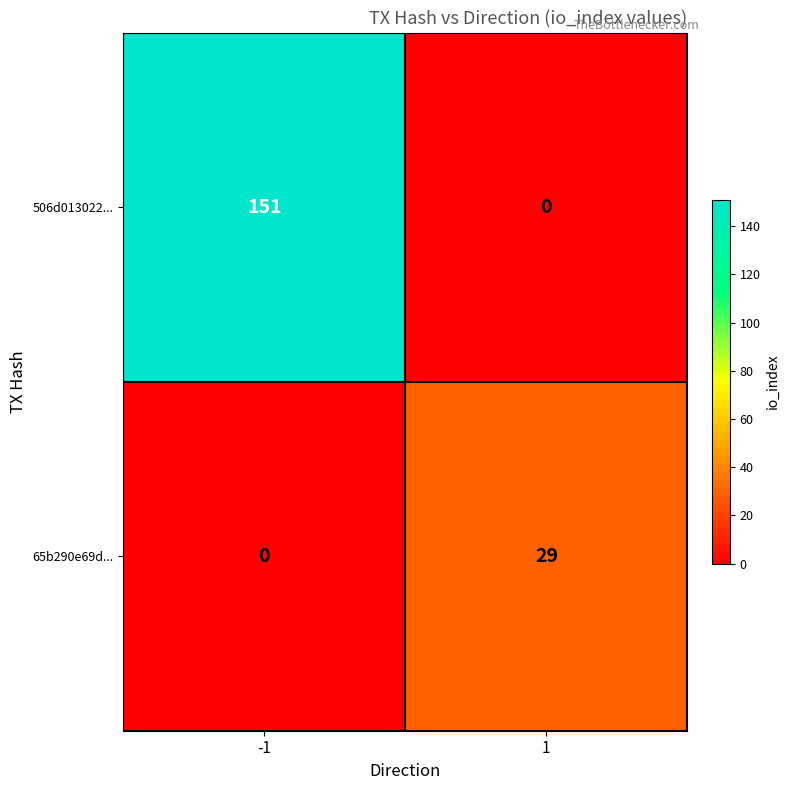

What is the maximum value shown in the chart?

151